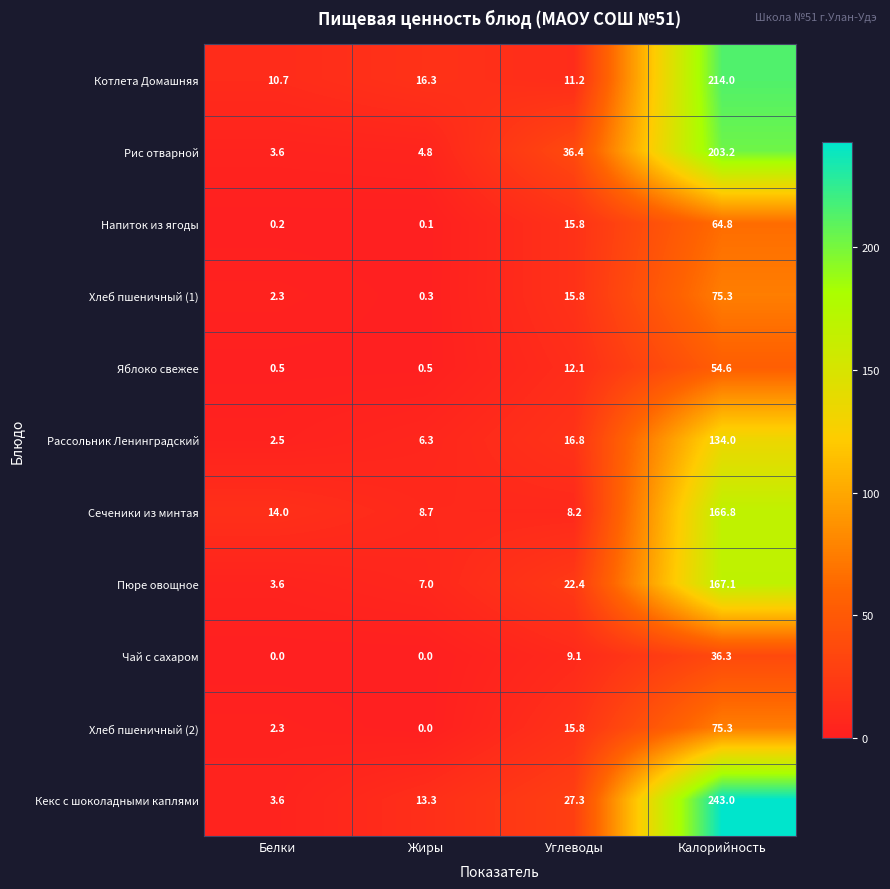

What is the difference between the highest and lowest values at Жиры?

16.3